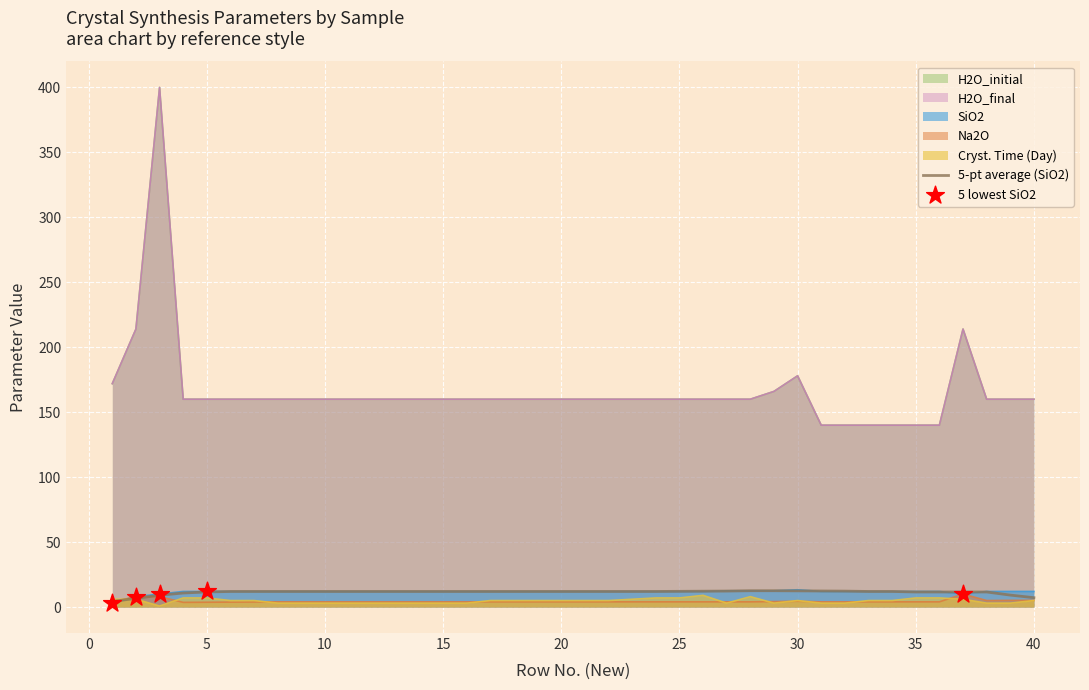

Which series reaches the maximum Y coordinate?

H2O_initial